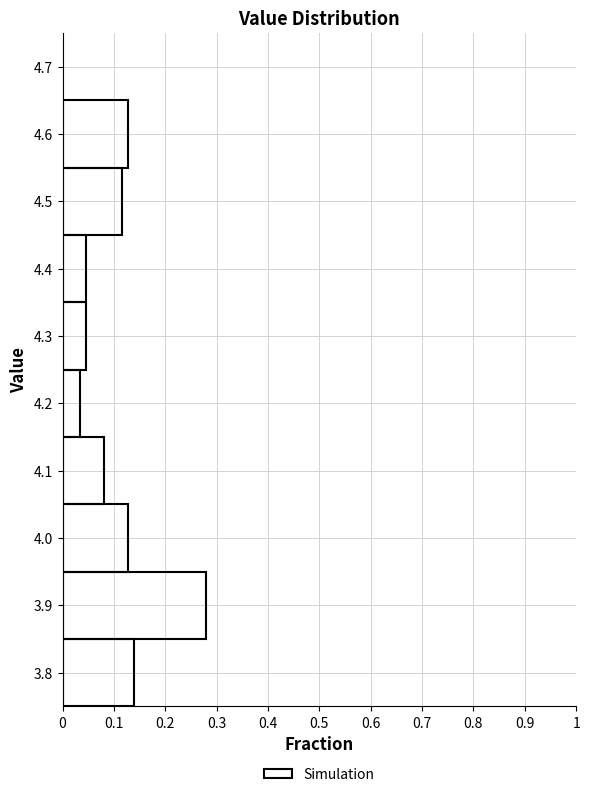

Reading bottom to top, list every bar in this chart as the range it spans on the y-axis followed by its length. The values are not printed on the chart, so give them approximately, as read against the axis.

3.75 to 3.85: 0.14
3.85 to 3.95: 0.28
3.95 to 4.05: 0.13
4.05 to 4.15: 0.08
4.15 to 4.25: 0.03
4.25 to 4.35: 0.05
4.35 to 4.45: 0.05
4.45 to 4.55: 0.12
4.55 to 4.65: 0.13